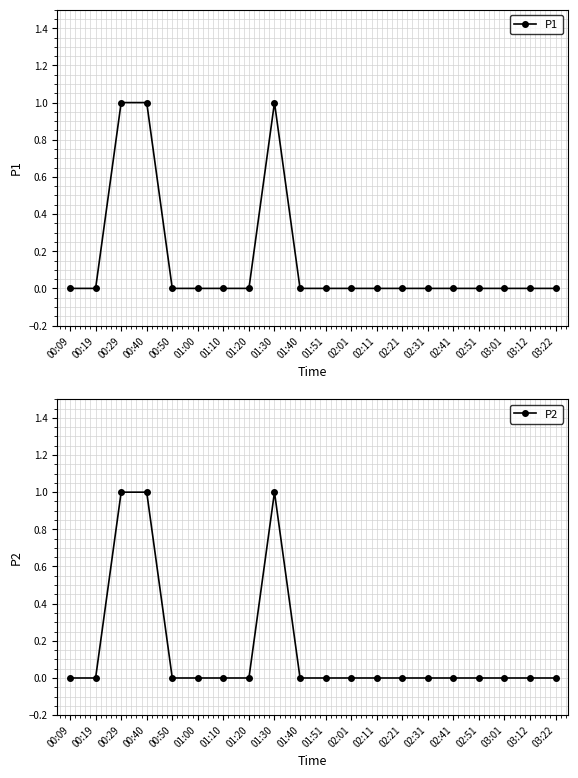

Reading left to right, what are all the values shown in this chart?

P1: 0	0	1	1	0	0	0	0	1	0	0	0	0	0	0	0	0	0	0	0
P2: 0	0	1	1	0	0	0	0	1	0	0	0	0	0	0	0	0	0	0	0